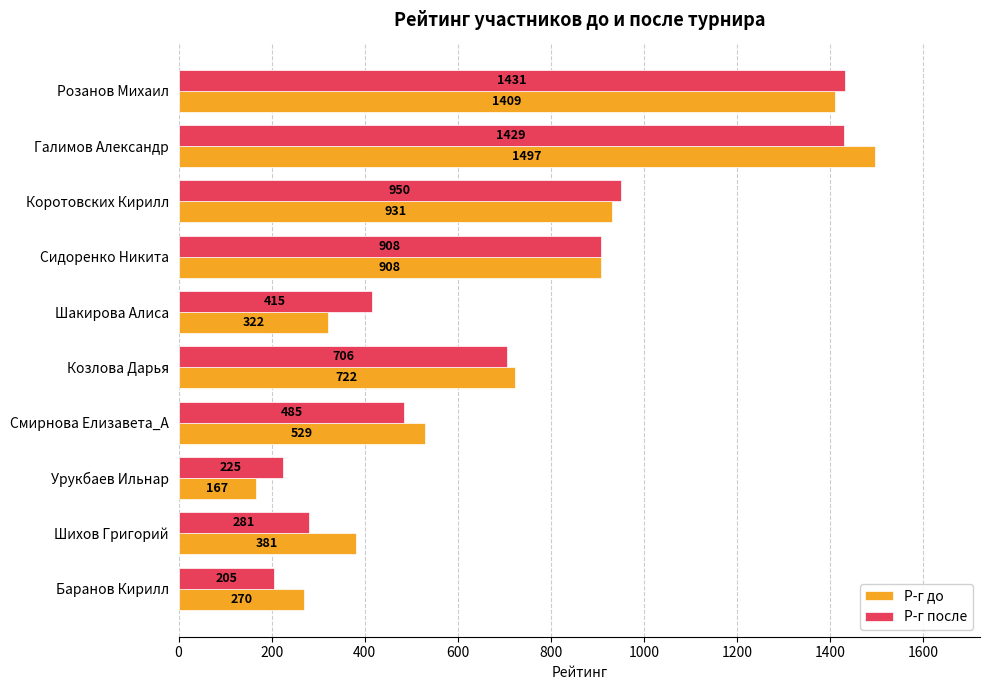

What is the average value of the Р-г после series?

704